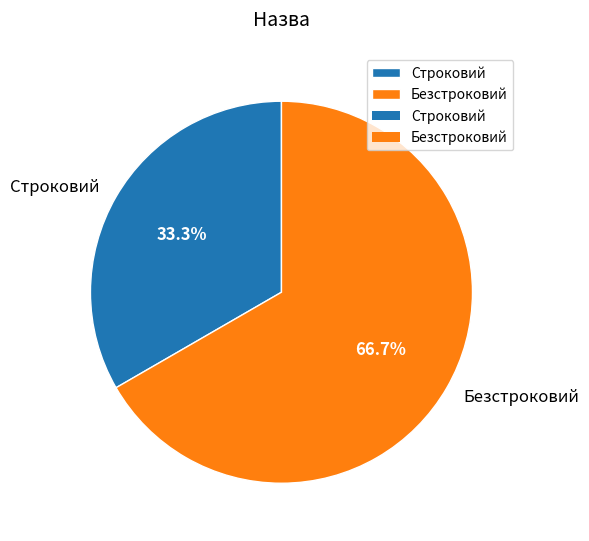

Does Безстроковий account for over 50% of the chart?

Yes